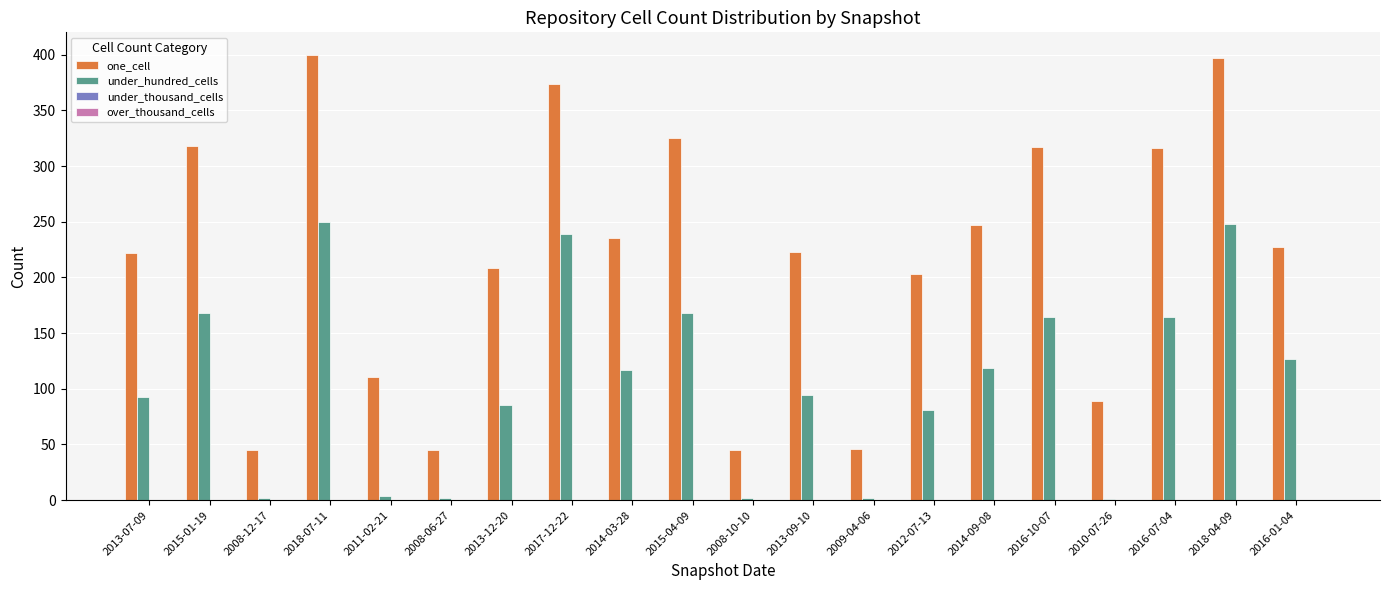

Between 2013-07-09 and 2015-01-19, which series saw the biggest shift?

one_cell